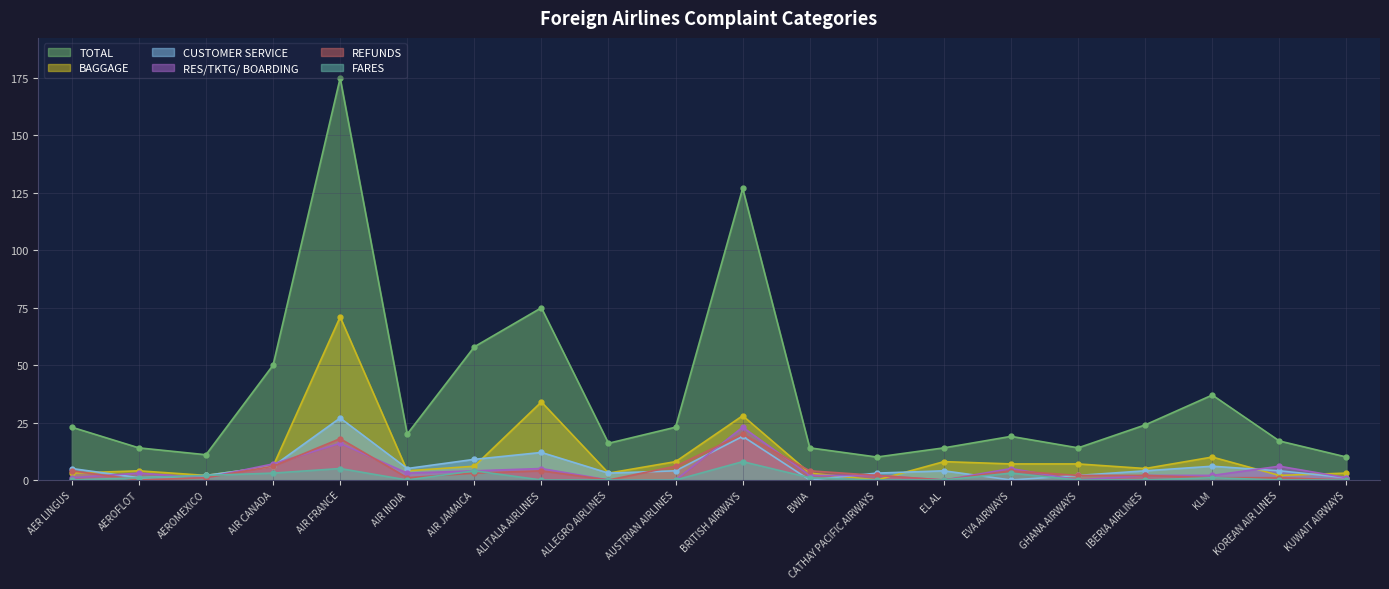

How many lines are shown in the chart?

6